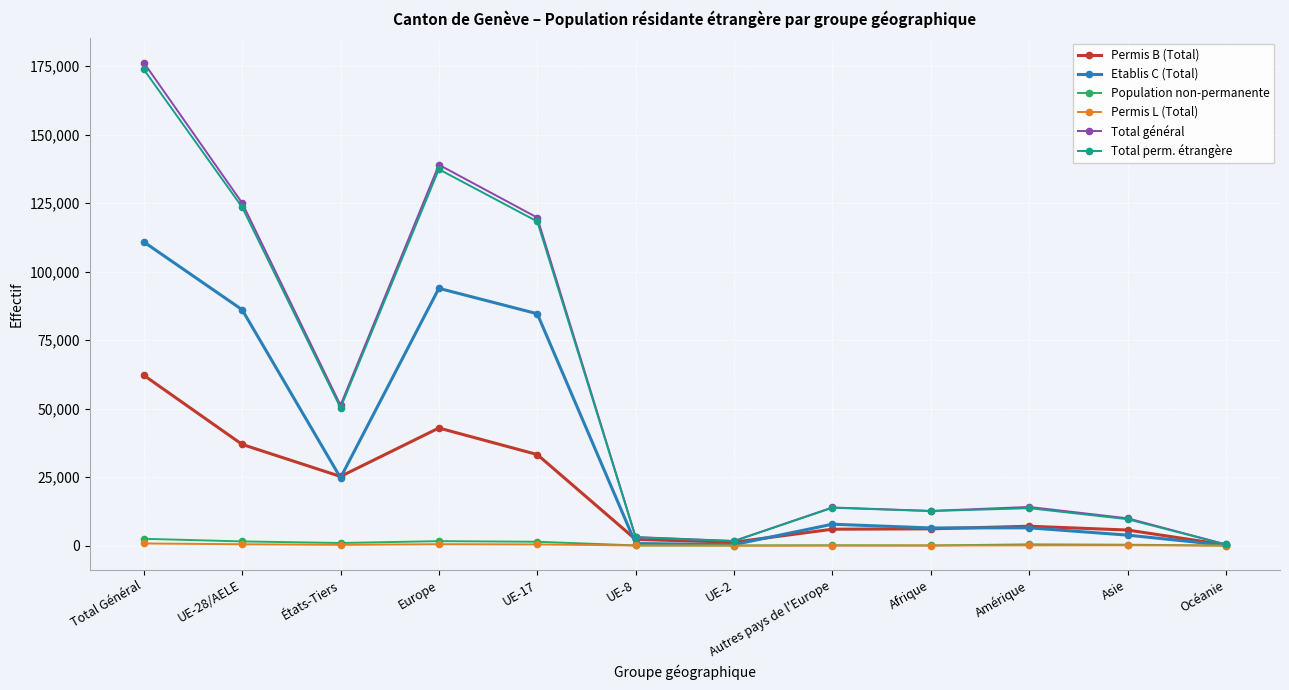

True or false: Total perm. étrangère has a value of 208345 at UE-28/AELE.

False